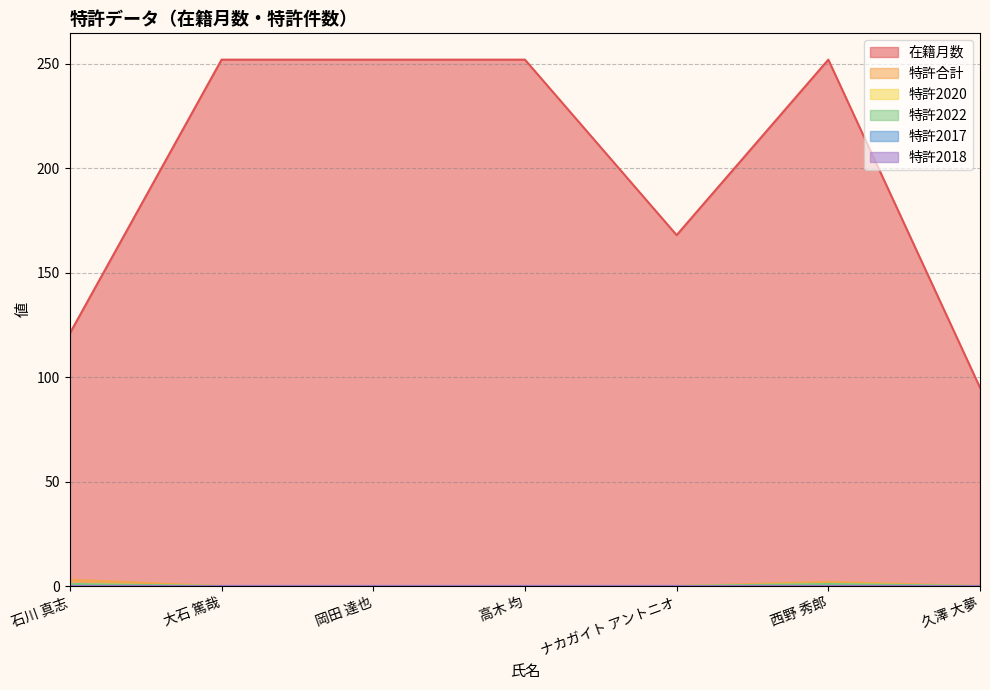

Does the chart have visible grid lines?

Yes